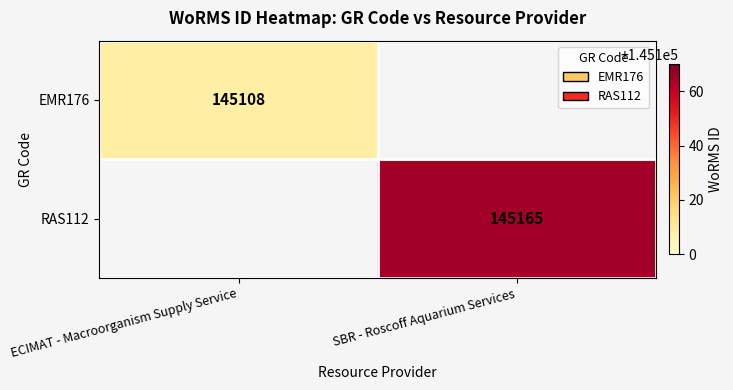

Is it true that EMR176 equals 203828 at ECIMAT - Macroorganism Supply Service?

False